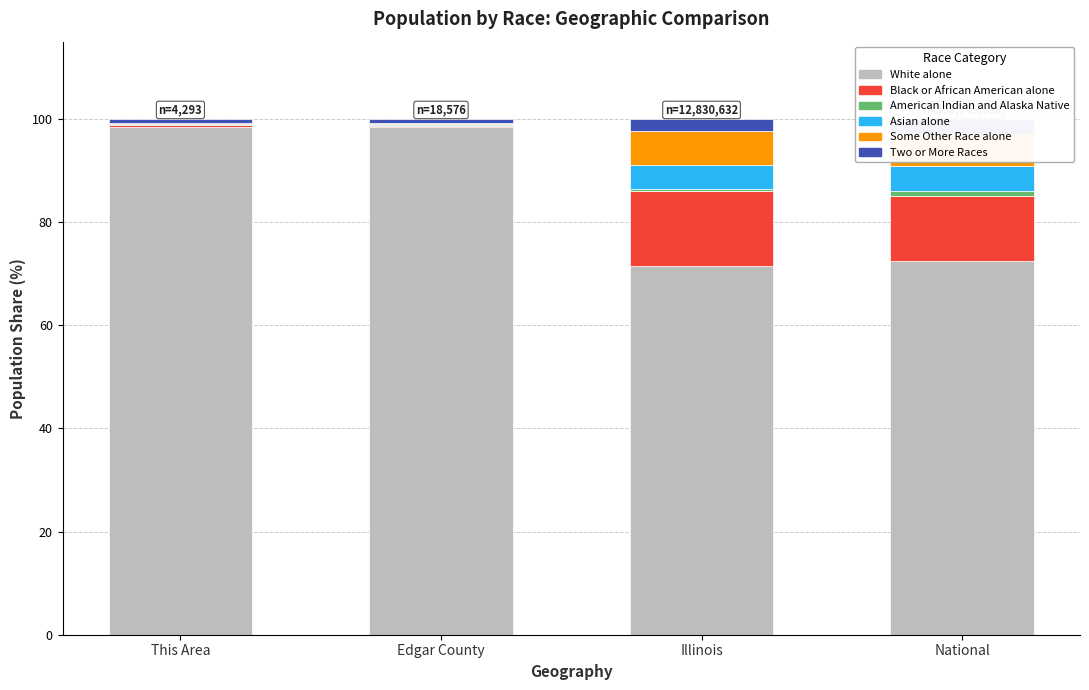

The American Indian and Alaska Native series shows 0.5 at National. True or false?

False